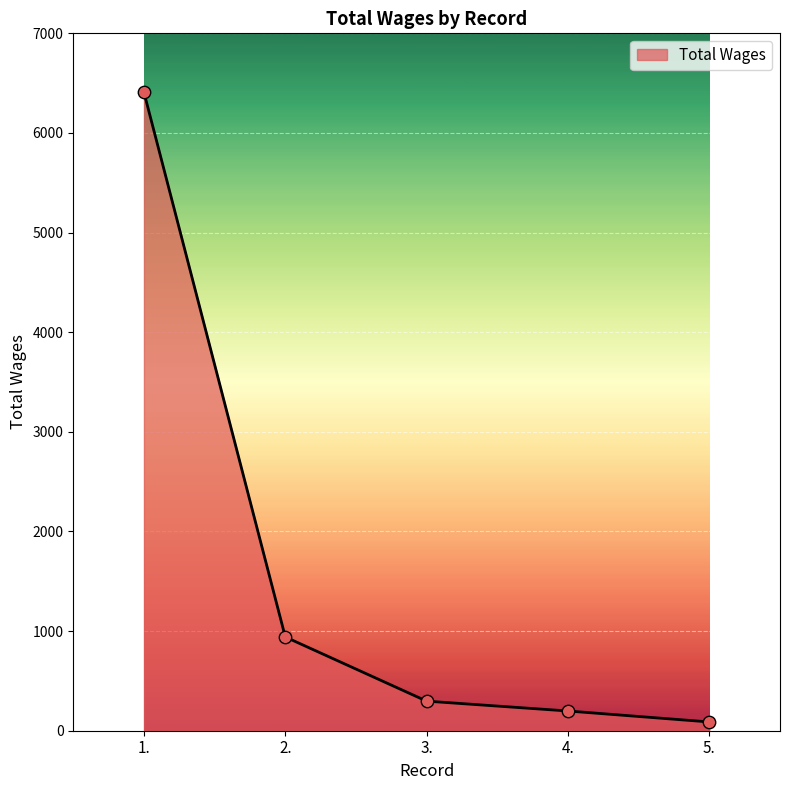

Approximately how many times larger is the value at 5. compared to 4.?

0.4